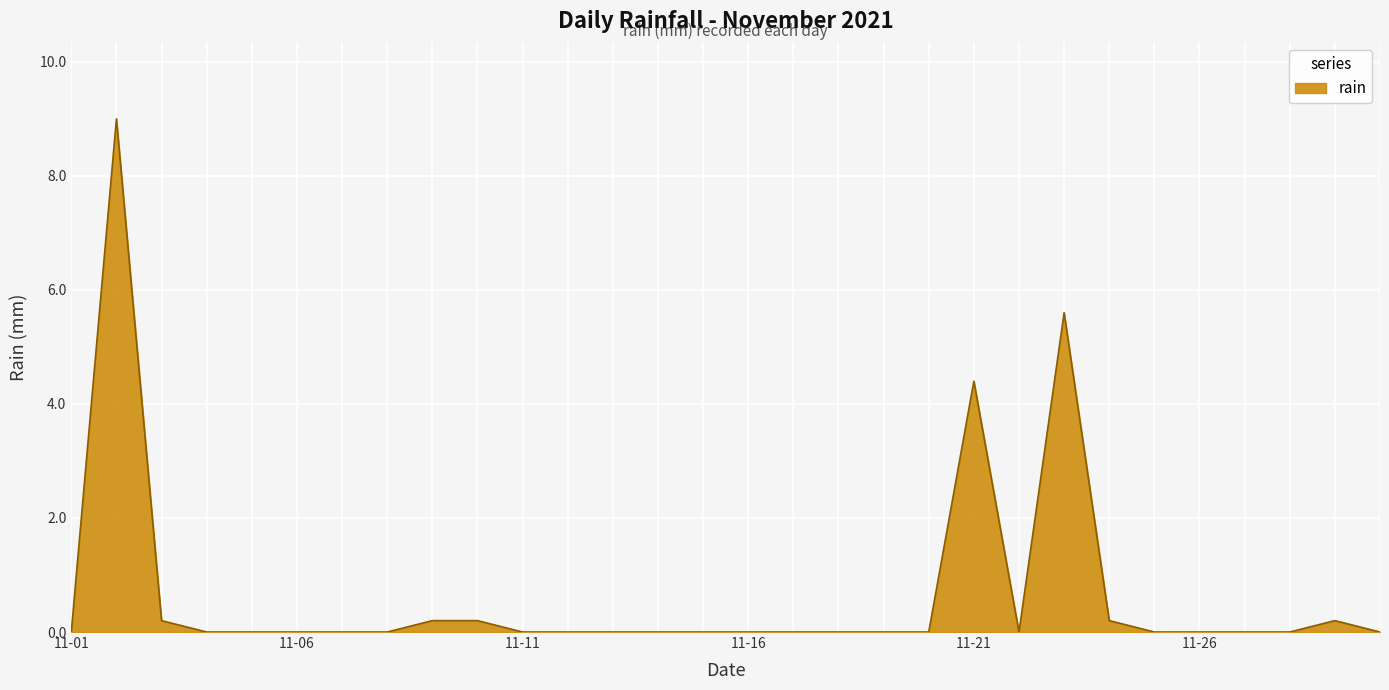

Reading left to right, what are all the values shown in this chart?

0.0	9.0	0.2	0.0	0.0	0.0	0.0	0.0	0.2	0.2	0.0	0.0	0.0	0.0	0.0	0.0	0.0	0.0	0.0	0.0	4.4	0.0	5.6	0.2	0.0	0.0	0.0	0.0	0.2	0.0